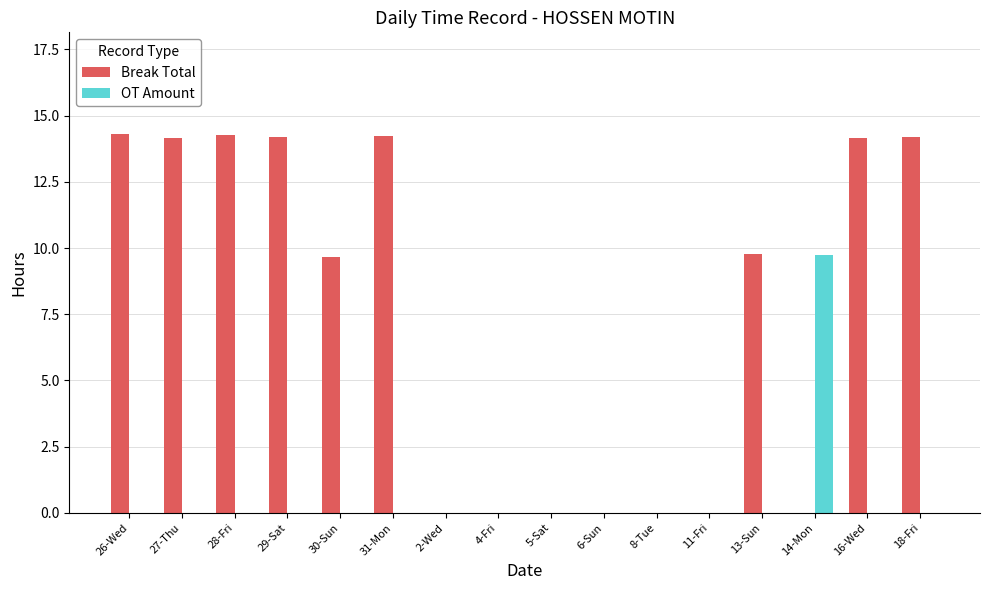

What is the sum of the Break Total values at 18-Fri and 30-Sun?

23.9